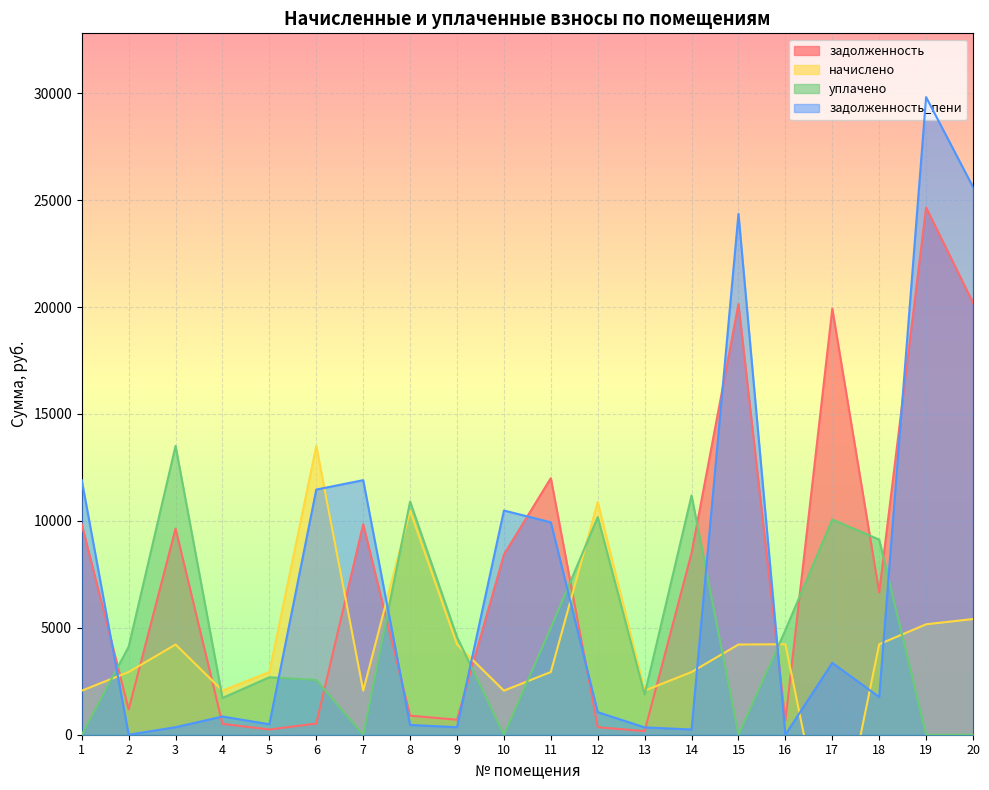

Rank the series by their maximum value, from lowest to highest.

начислено, уплачено, задолженность, задолженность_пени